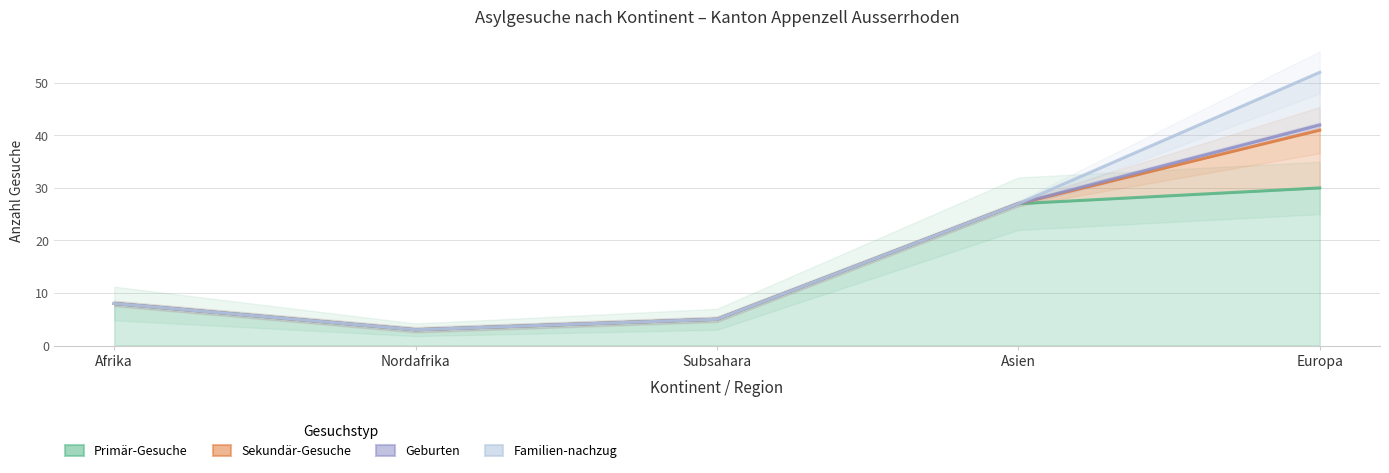

Is the value of Primär-Gesuche at Asien greater than the value of Sekundär-Gesuche at Subsahara?

Yes